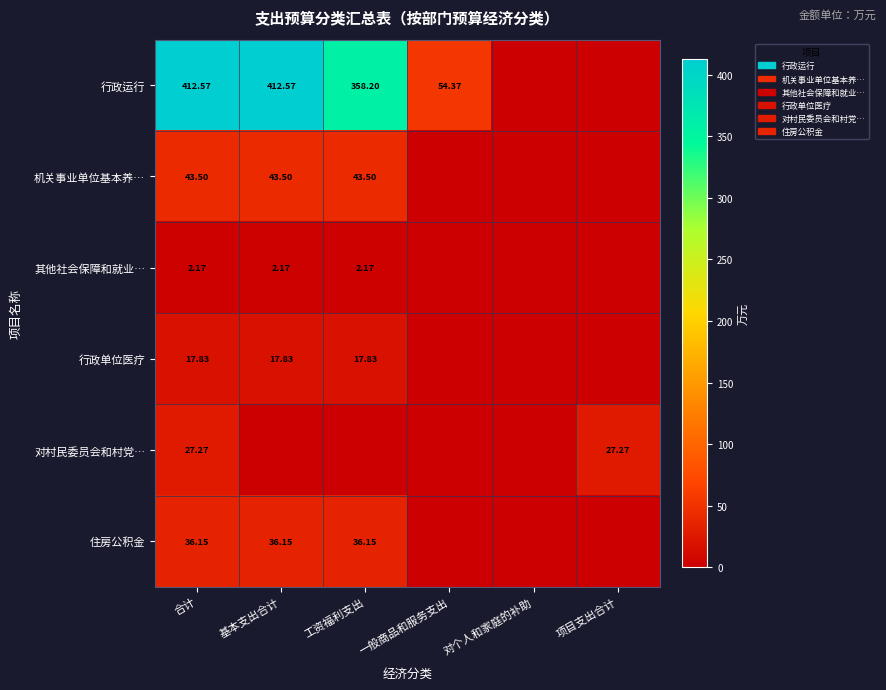

Is the value of 其他社会保障和就业… at 工资福利支出 greater than the value of 行政单位医疗 at 合计?

No